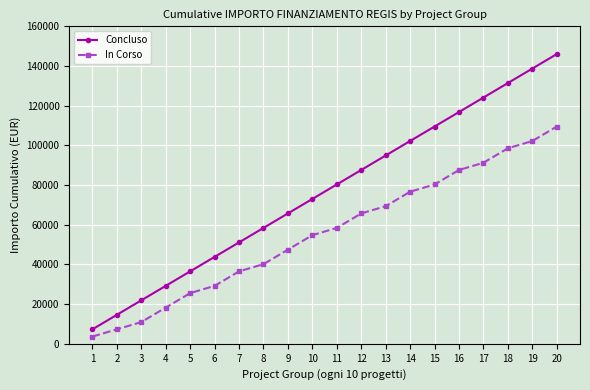

At how many categories does at least one series exceed 20532?

18